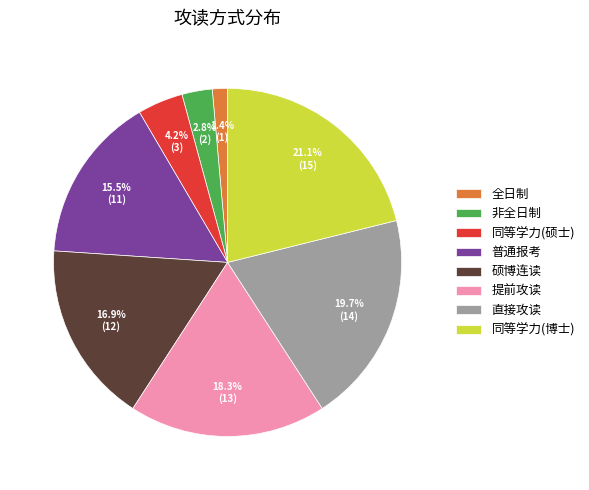

Does 同等学力(硕士) account for over 50% of the chart?

No